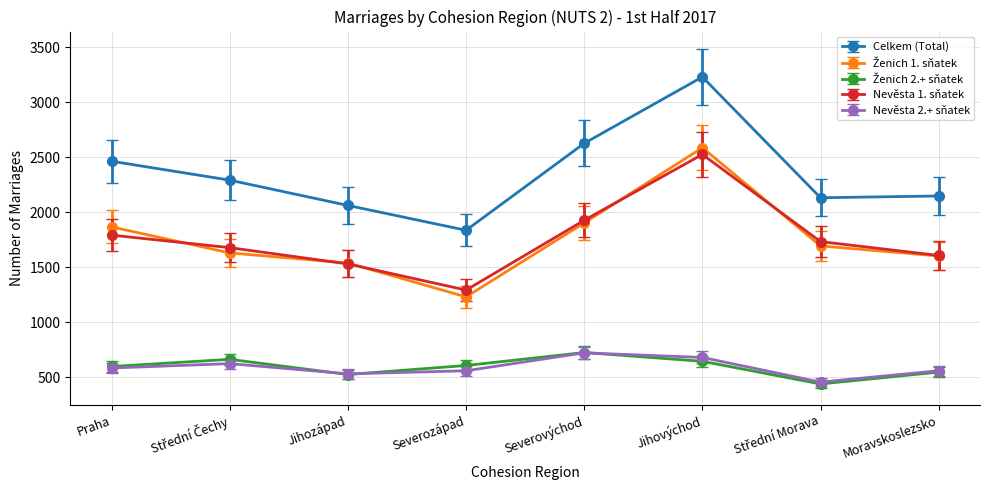

Which series has the widest spread of values?

Celkem (Total)